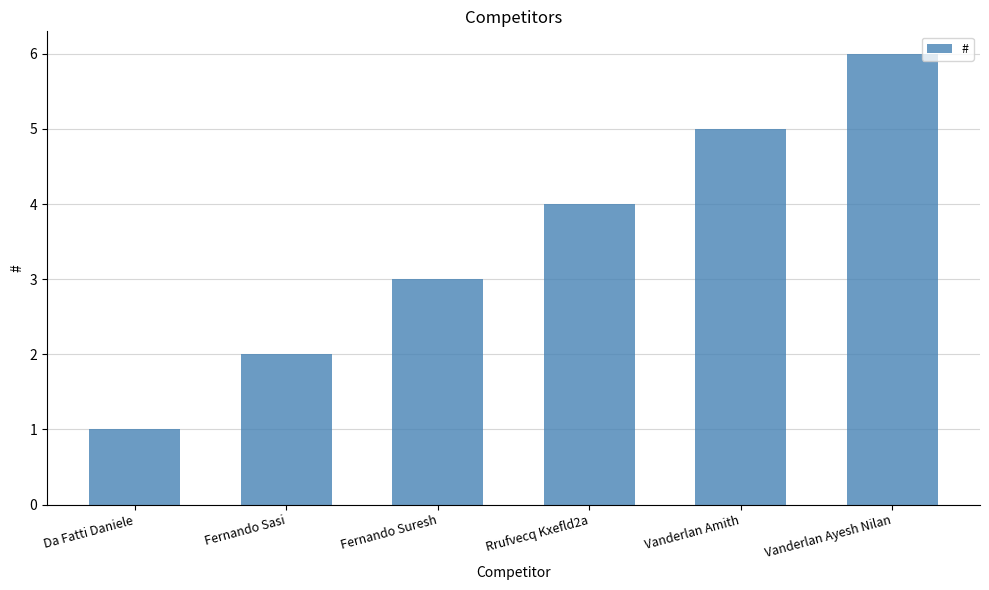

Which has a higher value, Vanderlan Amith or Vanderlan Ayesh Nilan?

Vanderlan Ayesh Nilan